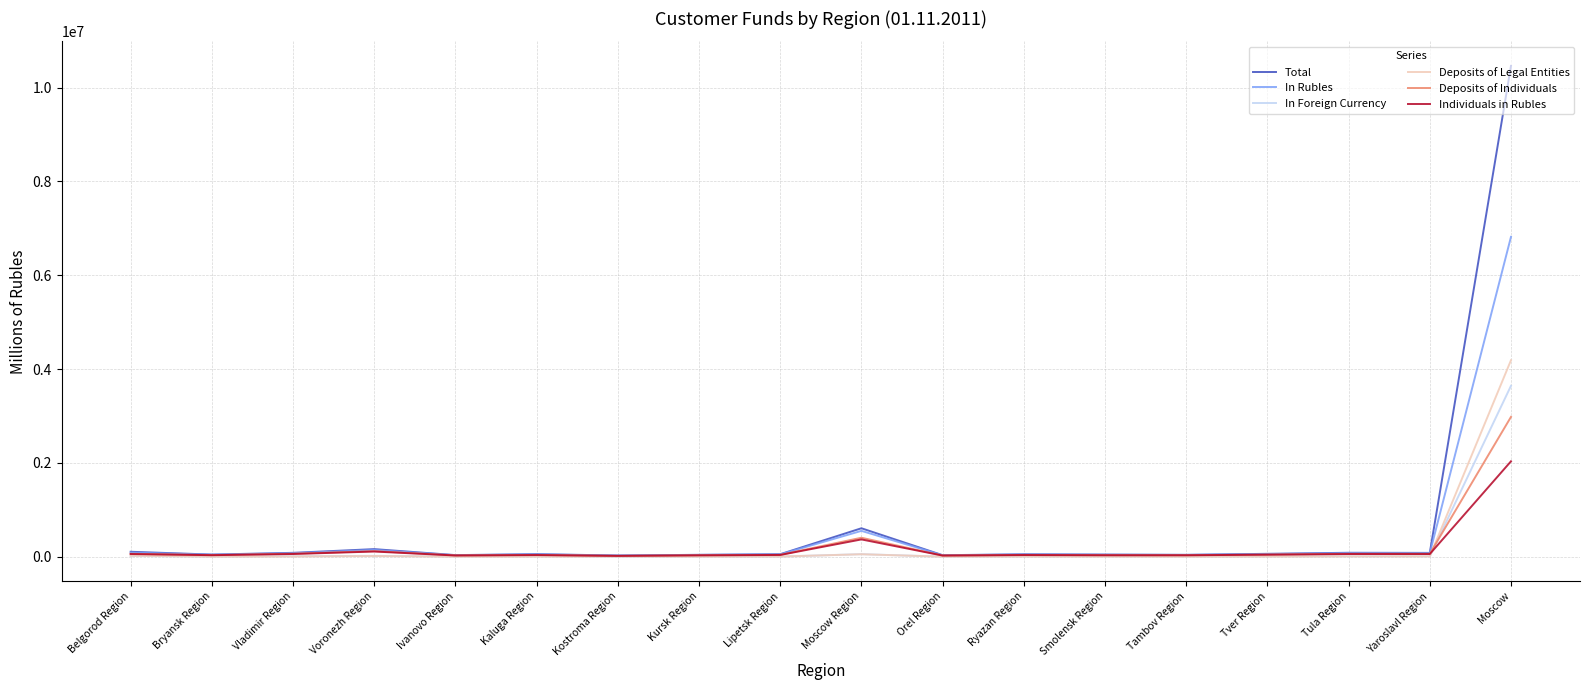

Which category has the highest value across all series?

Moscow